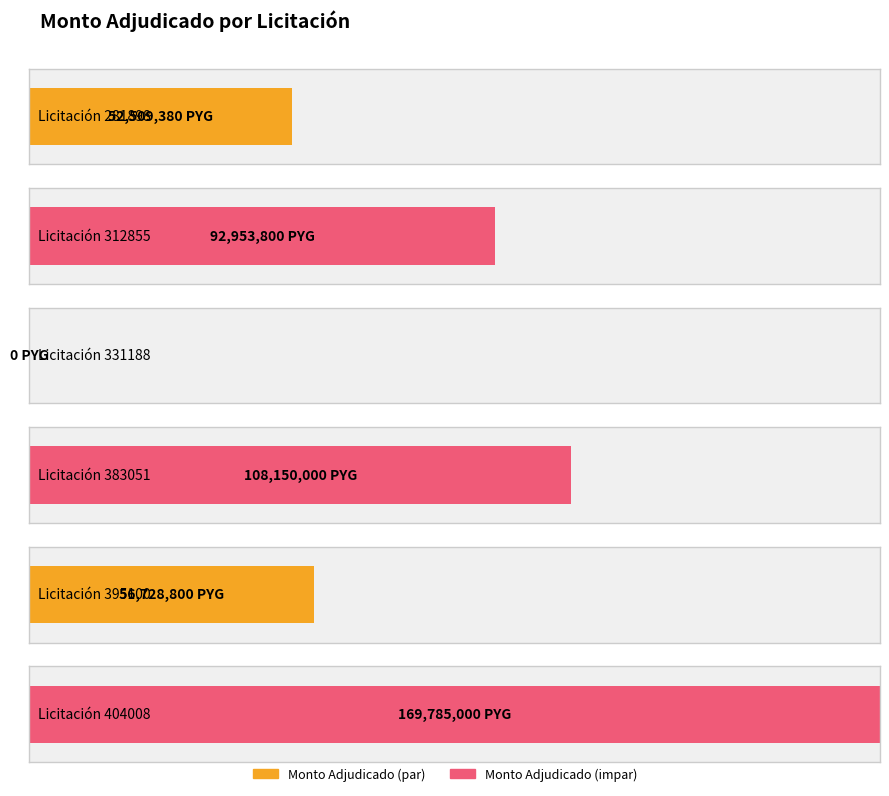

What is the sum of all values?

480126980